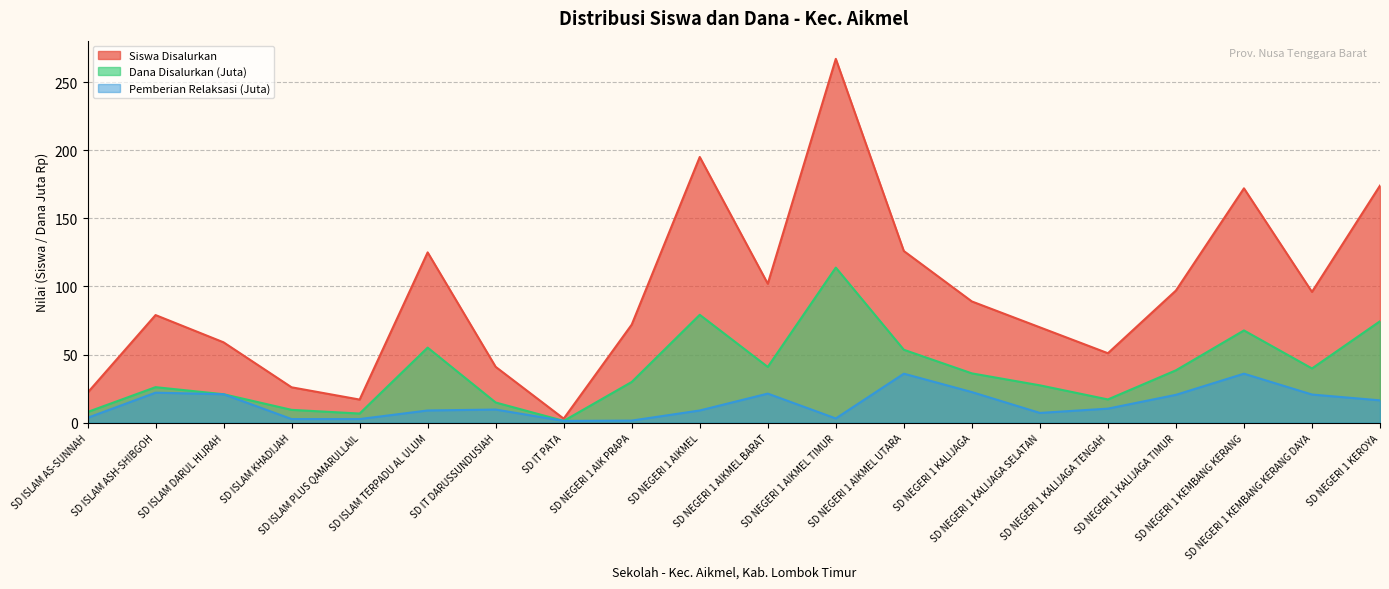

How many values in the Siswa Disalurkan series are below 89?

10